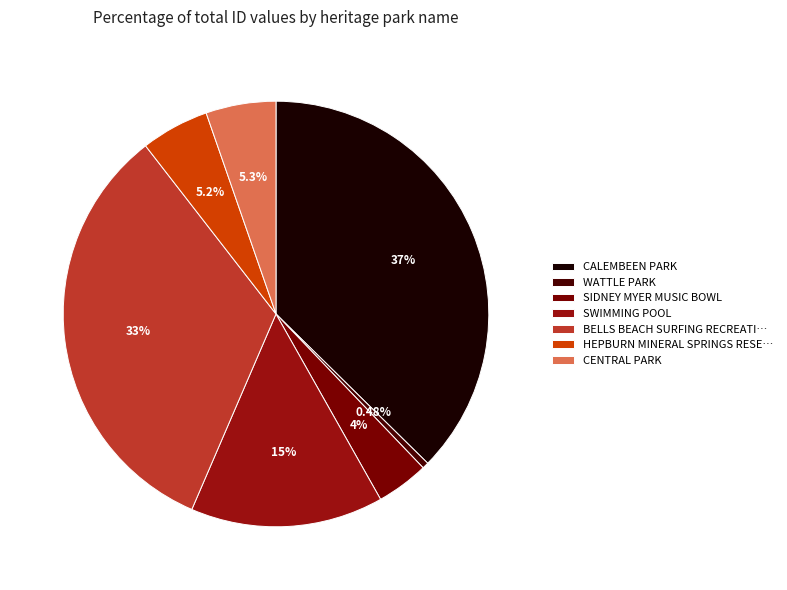

Which category has the smallest portion of the pie?

WATTLE PARK